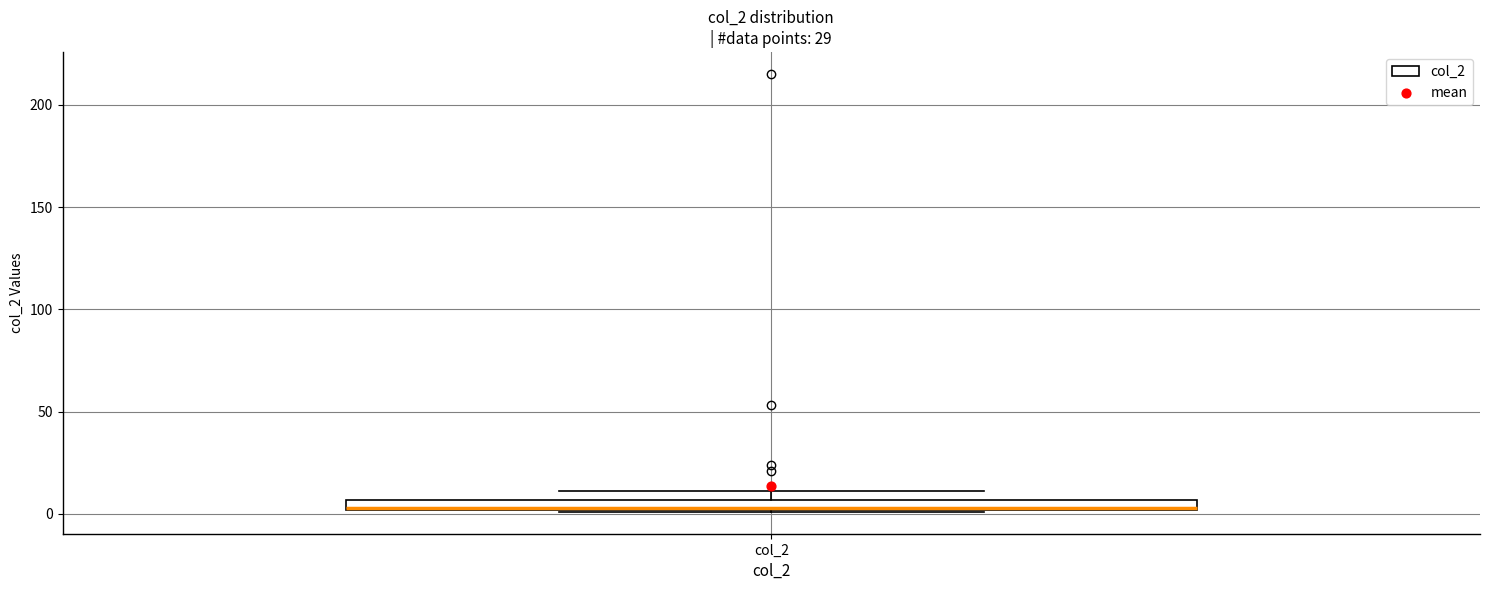

Where is the lower edge of the box for col_2 on the y-axis? The values are not printed on the chart, so give them approximately, as read against the axis.

0